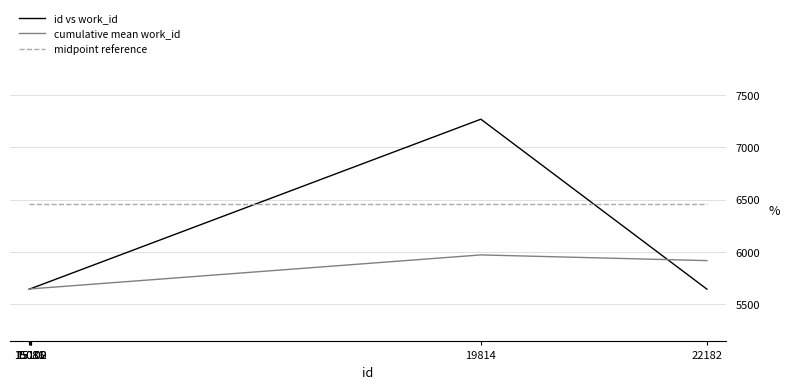

True or false: midpoint reference and cumulative mean work_id cross at least once.

False